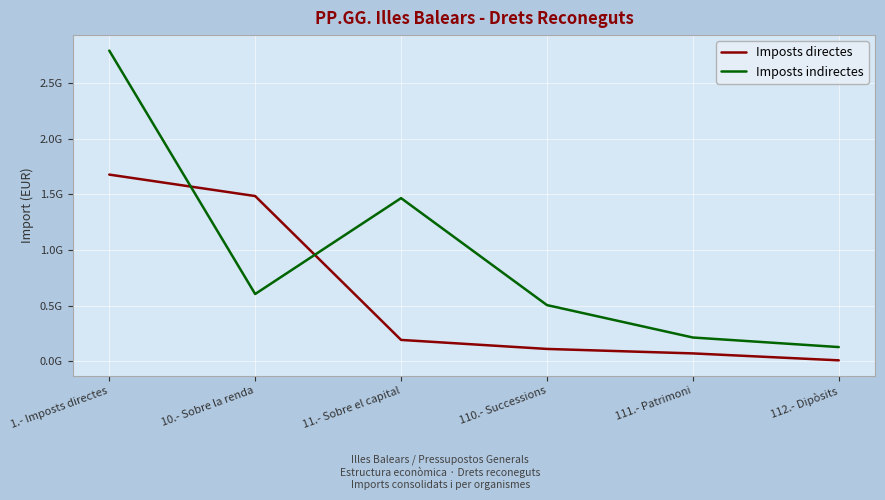

Which series has the largest total across all categories?

Imposts indirectes